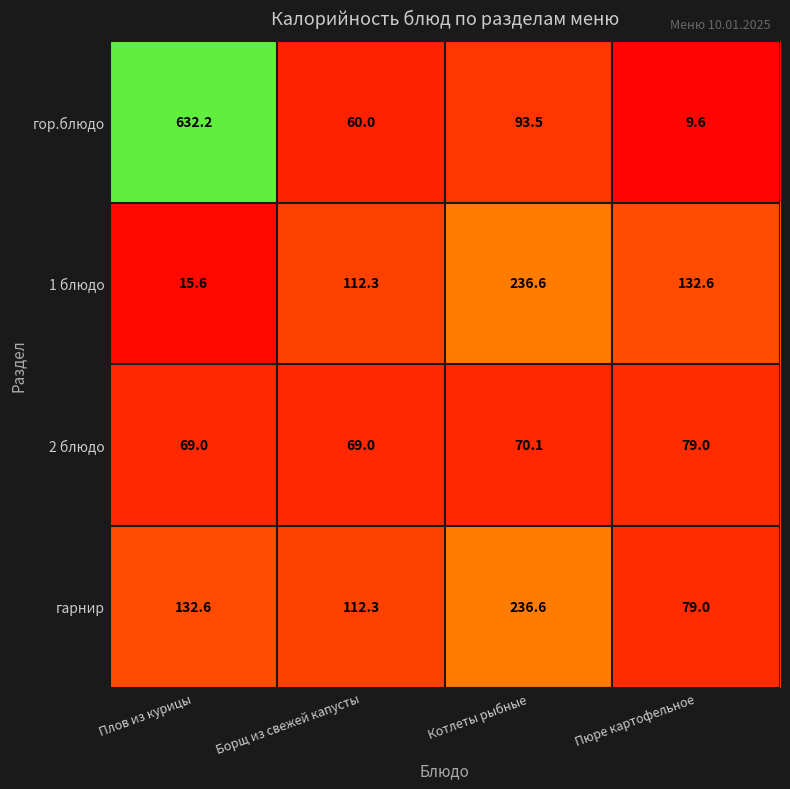

What is the sum of all 2 блюдо values?

287.1